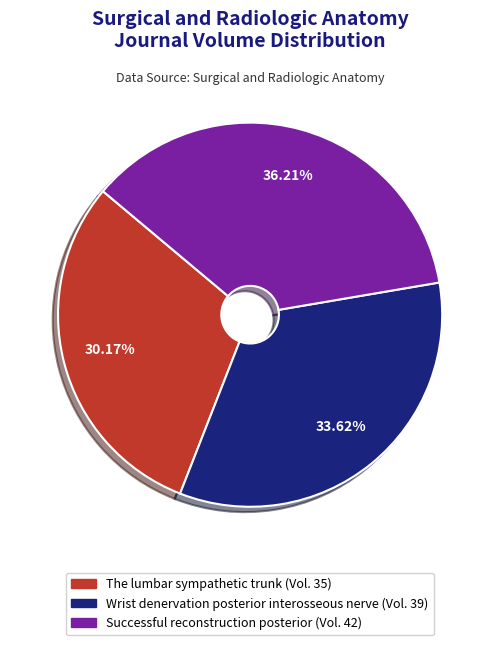

Is there any slice that represents more than half of the pie?

No